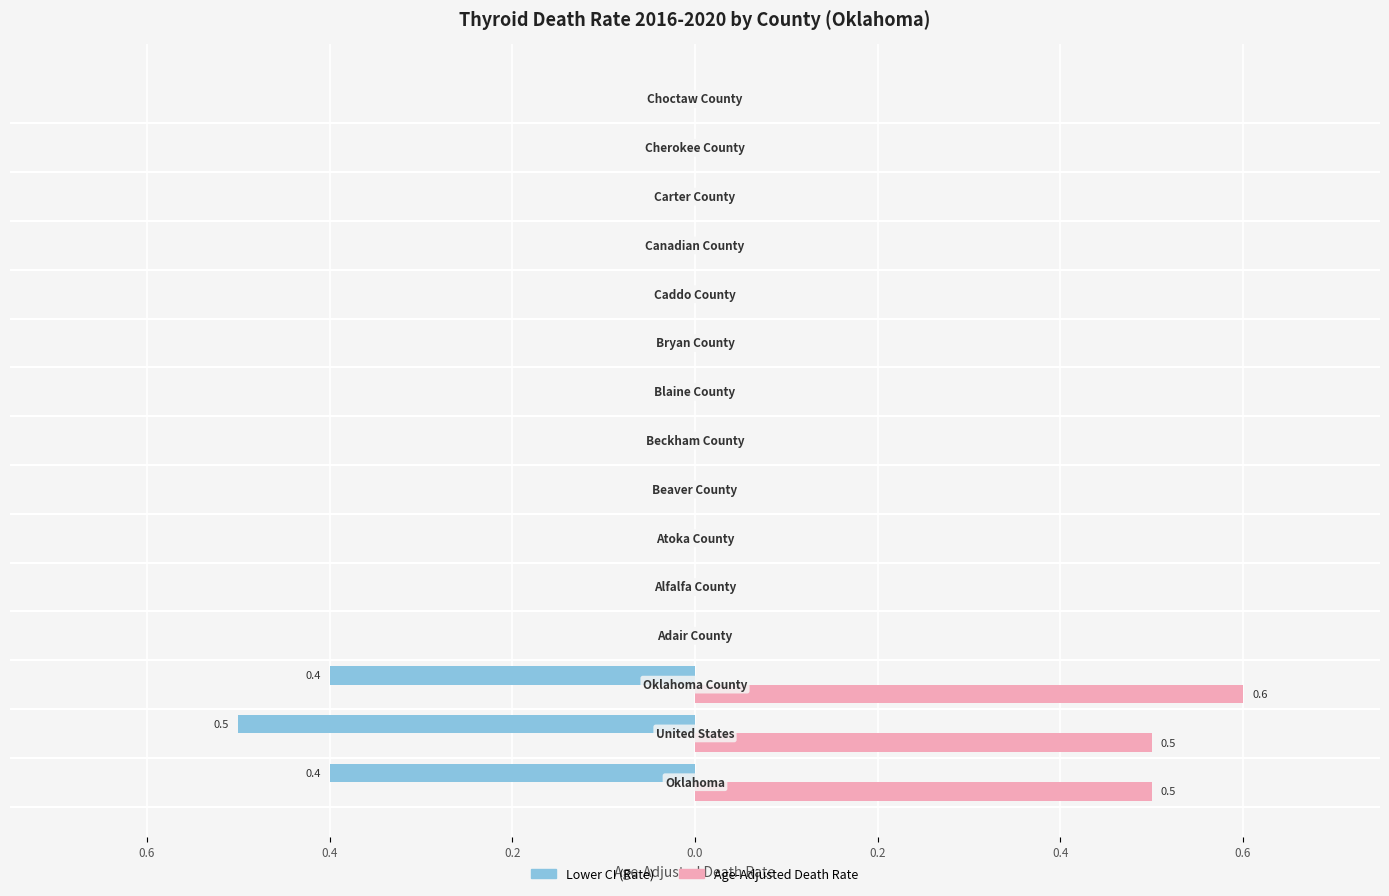

What are all the series names shown in the legend?

Lower CI (Rate), Age-Adjusted Death Rate